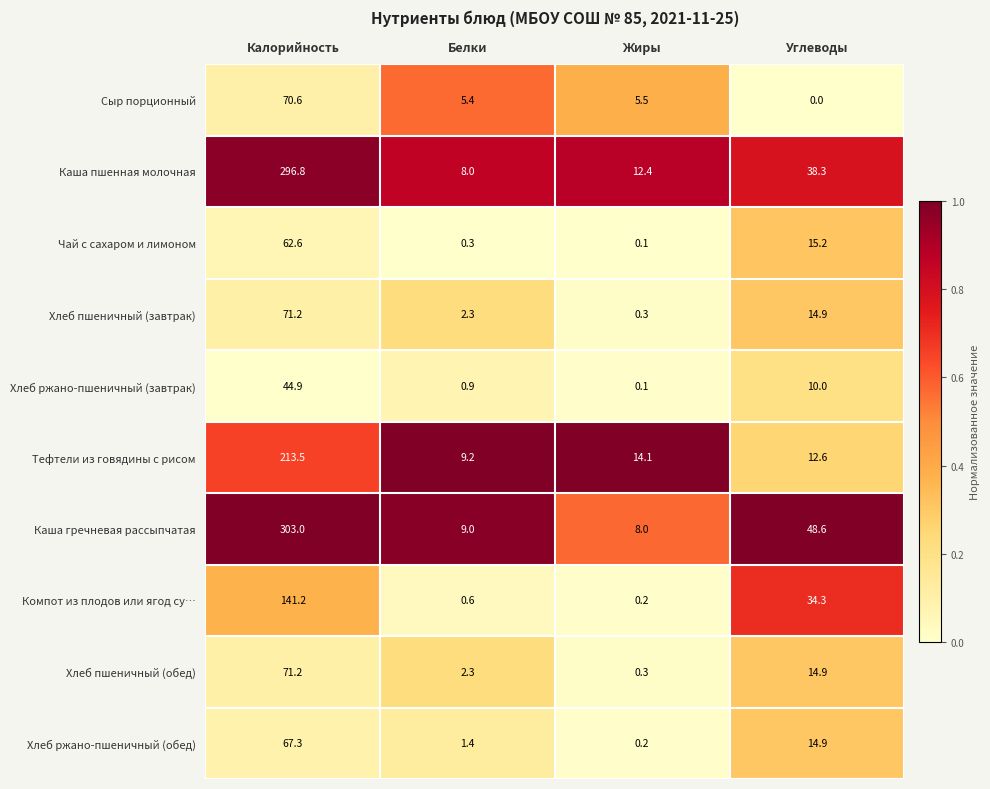

What is the difference between the highest and lowest values at Белки?

8.9